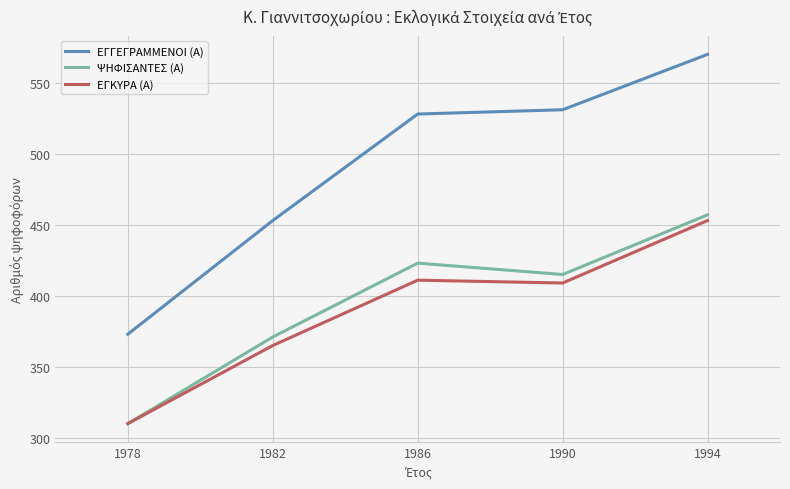

Which series changed the most between 1982 and 1990?

ΕΓΓΕΓΡΑΜΜΕΝΟΙ (Α)